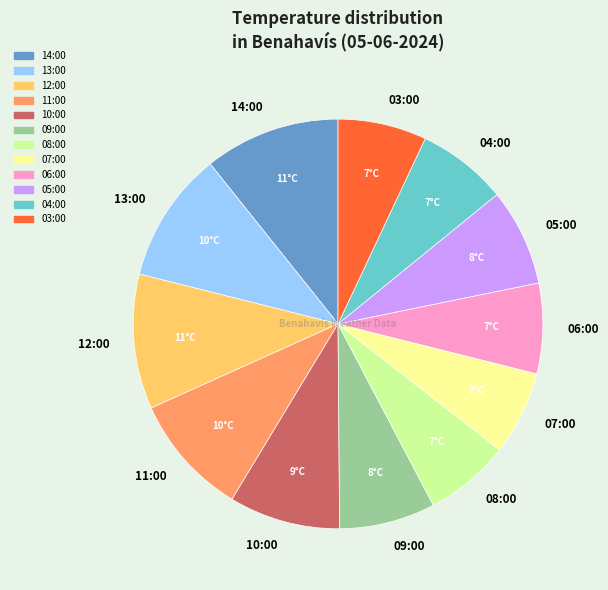

True or false: 07:00 accounts for 19% of the total.

False